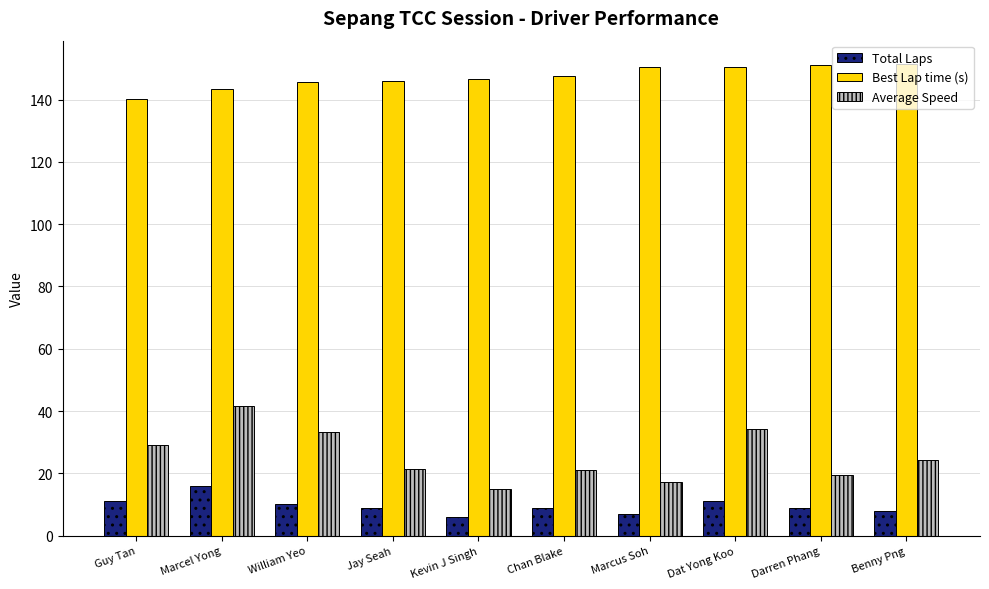

At how many categories does at least one series exceed 36?

10